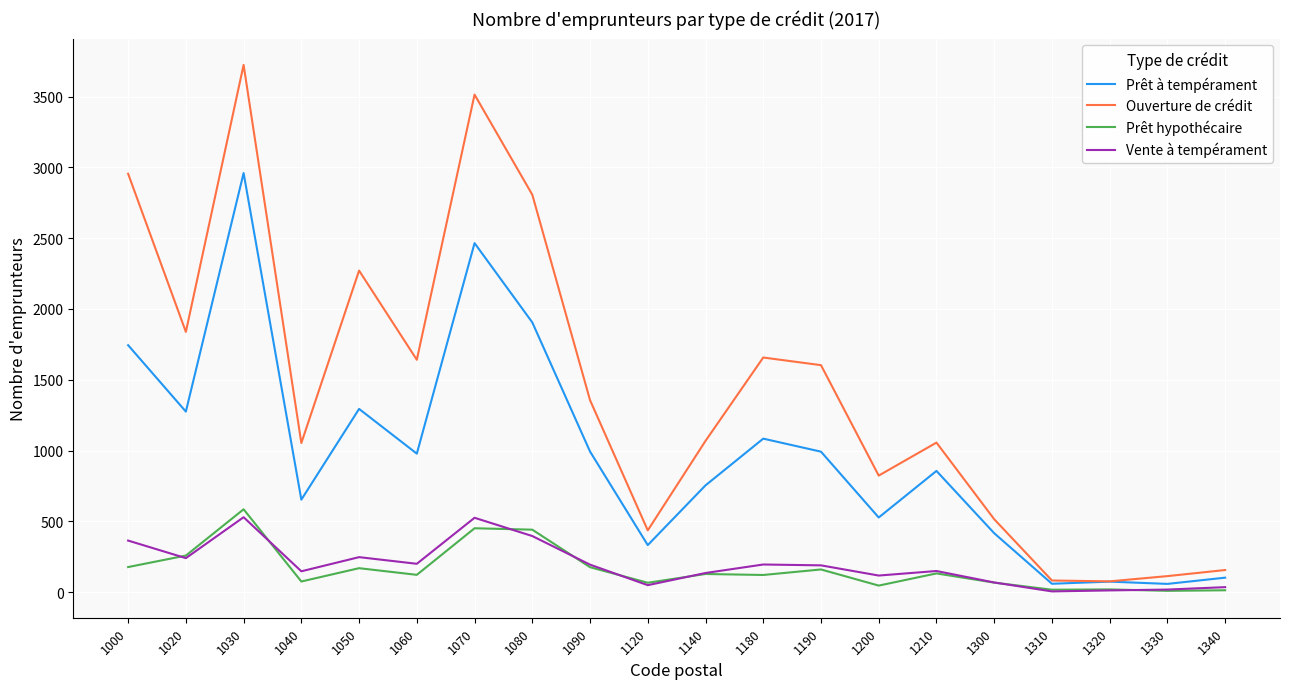

Which series has the largest range (max minus min)?

Ouverture de crédit